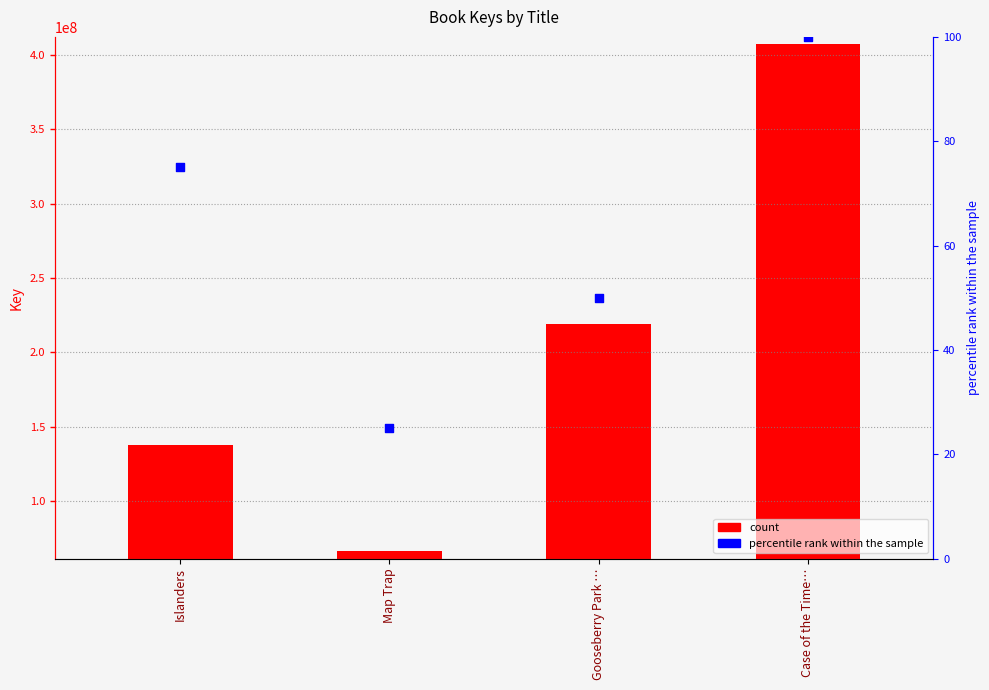

Which series contains the lowest Y value?

percentile rank within the sample